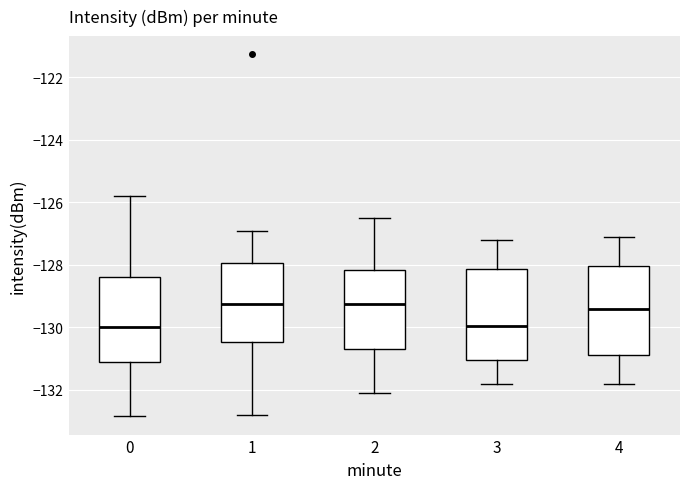

Reading left to right, transcribe this box plot: for each box, give where its median line is, the range the box spans, and where its two whiskers end, as read against the y-axis. The values are not printed on the chart, so give them approximately, as read against the axis.

0: median -130.0, box -131.0 to -128.4, whiskers -132.8 to -125.8
1: median -129.2, box -130.4 to -128.0, whiskers -132.8 to -126.8
2: median -129.2, box -130.6 to -128.2, whiskers -132.0 to -126.4
3: median -130.0, box -131.0 to -128.2, whiskers -131.8 to -127.2
4: median -129.4, box -130.8 to -128.0, whiskers -131.8 to -127.0